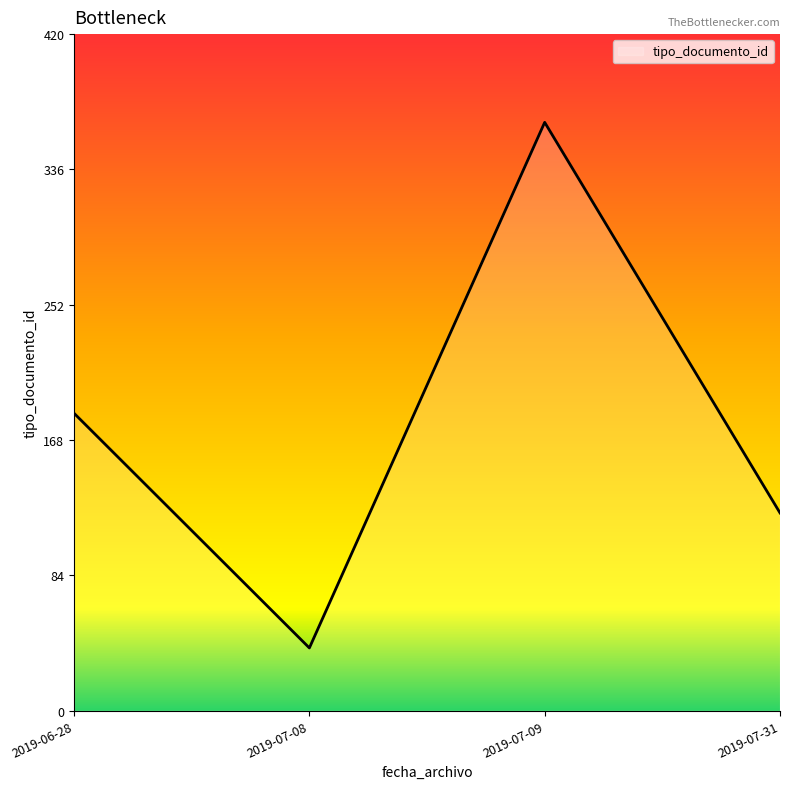

What is the change in value from 2019-06-28 to 2019-07-09?

+181